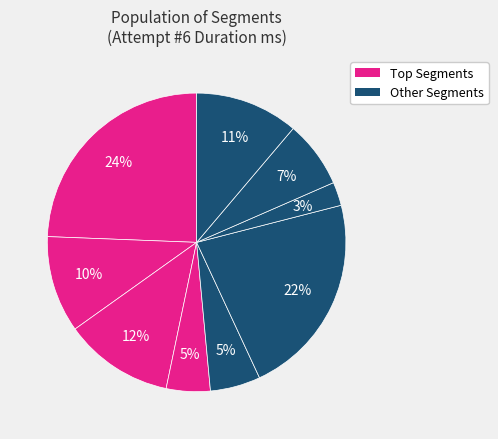

How many segments does this pie chart have?

9